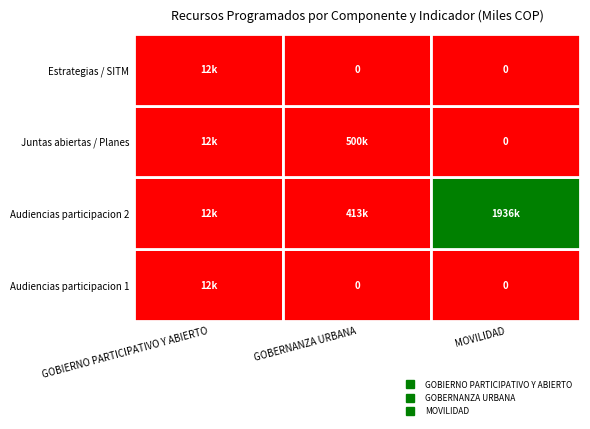

Is it true that GOBERNANZA URBANA equals 300593 at 2?

False